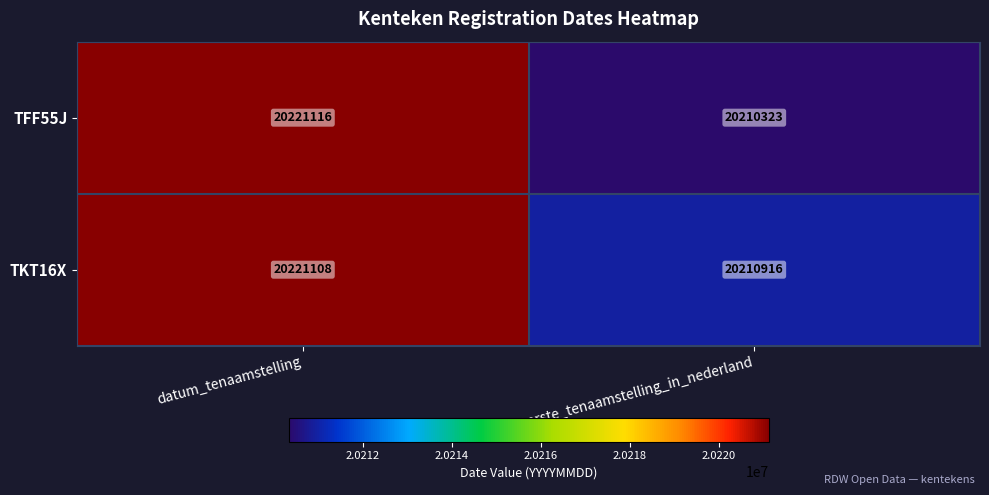

Reading right to left, what are all the values shown in this chart?

TFF55J: datum_eerste_tenaamstelling_in_nederland=20210323	datum_tenaamstelling=20221116
TKT16X: datum_eerste_tenaamstelling_in_nederland=20210916	datum_tenaamstelling=20221108